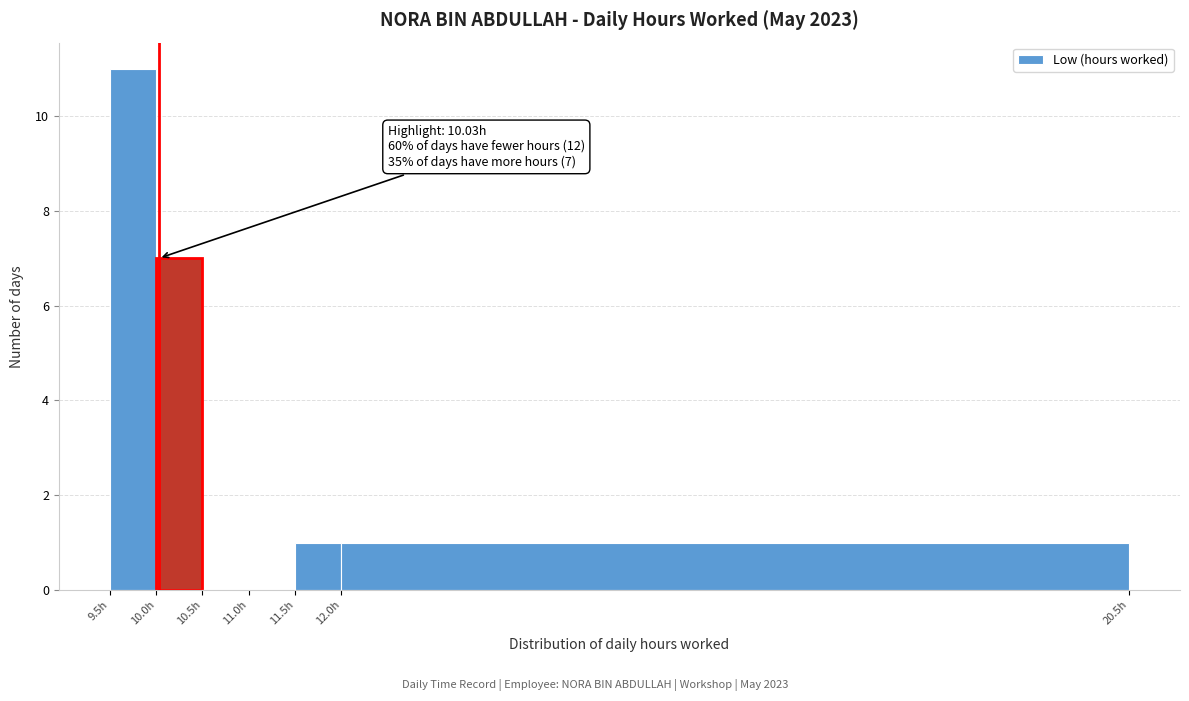

Which range on the x-axis has the tallest bar?

9.5 to 10.0